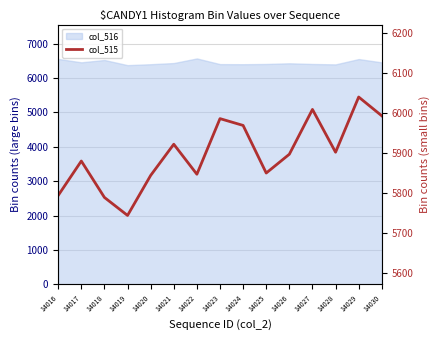

What is the smallest value displayed?

5743